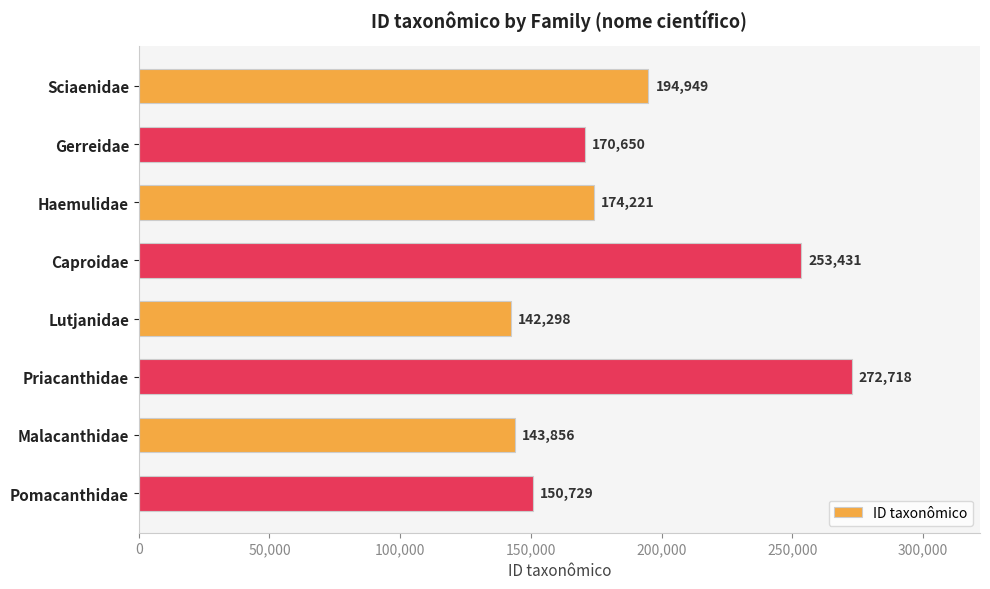

Reading bottom to top, extract all data points from this chart.

Pomacanthidae=150729	Malacanthidae=143856	Priacanthidae=272718	Lutjanidae=142298	Caproidae=253431	Haemulidae=174221	Gerreidae=170650	Sciaenidae=194949